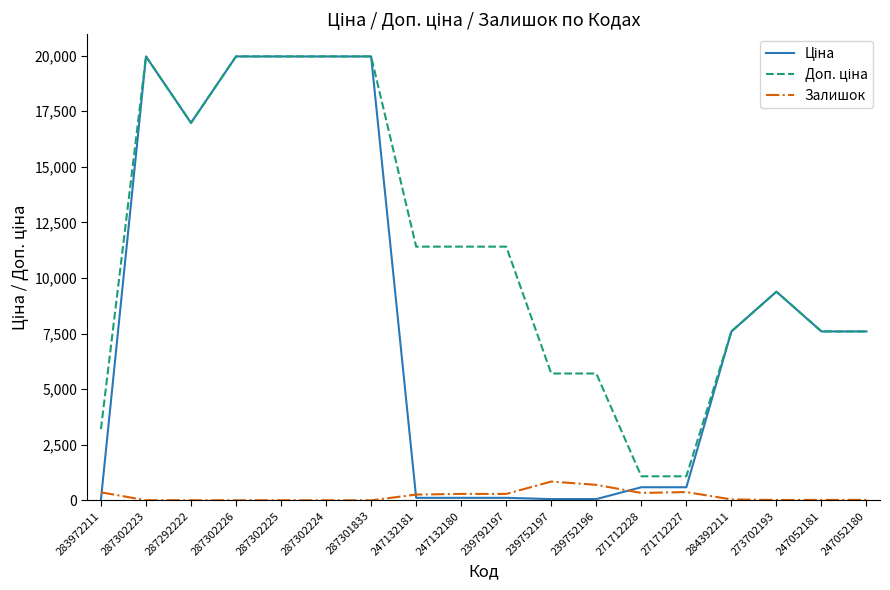

What is the spread (max minus min) of values at 287301833?

19964.2